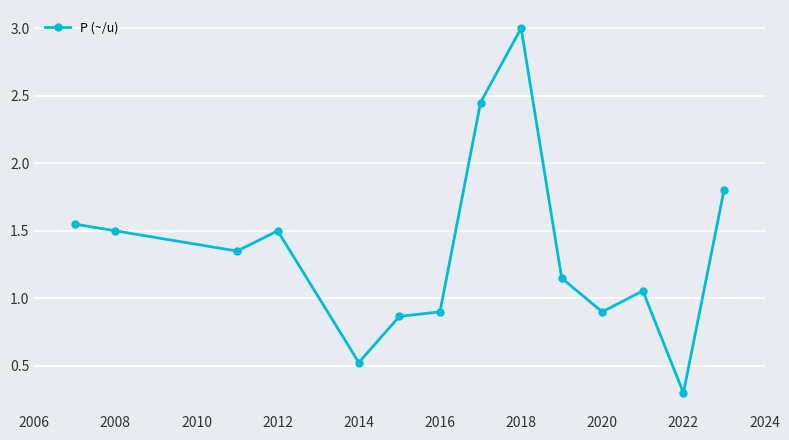

What is the value of the 2nd point from the left?

1.5